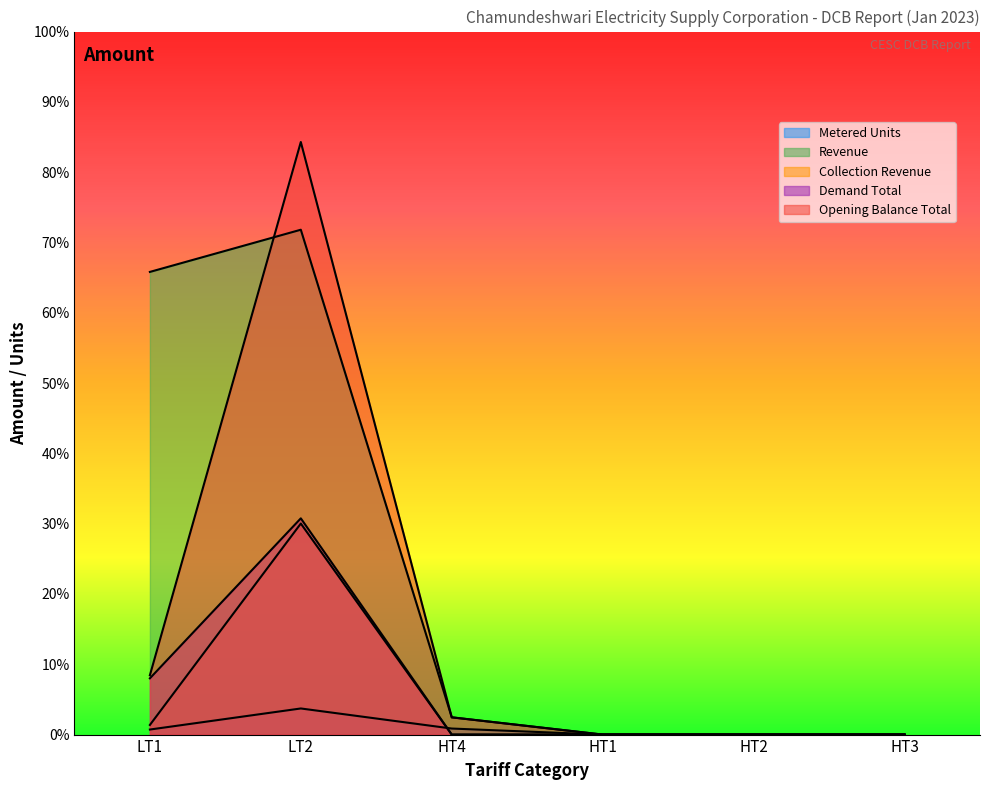

Reading left to right, extract all data points from this chart.

Metered Units: LT1=57395.0	LT2=297171.0	HT4=68740.0	HT1=0.0	HT2=0.0	HT3=0.0
Revenue: LT1=5264791.0	LT2=5744903.3	HT4=196322.9	HT1=0.0	HT2=0.0	HT3=0.0
Collection Revenue: LT1=109427.0	LT2=2401255.0	HT4=0.0	HT1=0.0	HT2=0.0	HT3=0.0
Demand Total: LT1=640132.6	LT2=2460722.8	HT4=0.0	HT1=0.0	HT2=0.0	HT3=0.0
Opening Balance Total: LT1=674917.6	LT2=6743035.8	HT4=196322.9	HT1=0.0	HT2=0.0	HT3=0.0